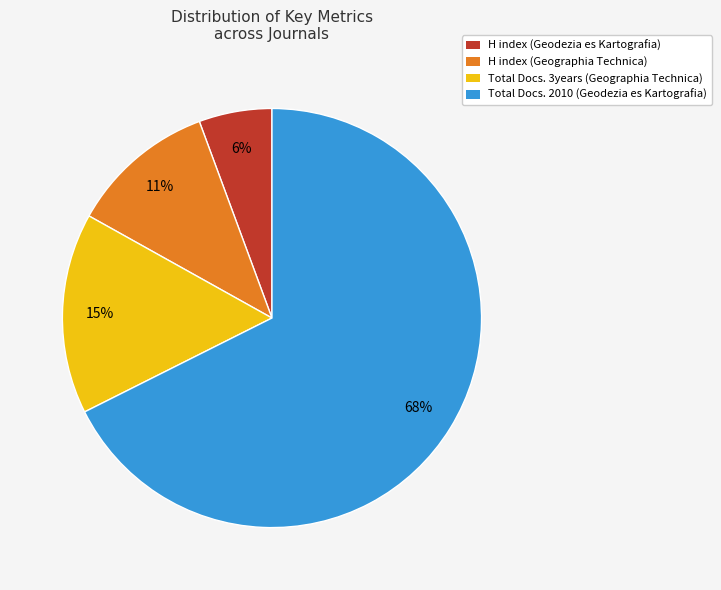

Is the sum of H index (Geographia Technica) and Total Docs. 3years (Geographia Technica) greater than half?

No